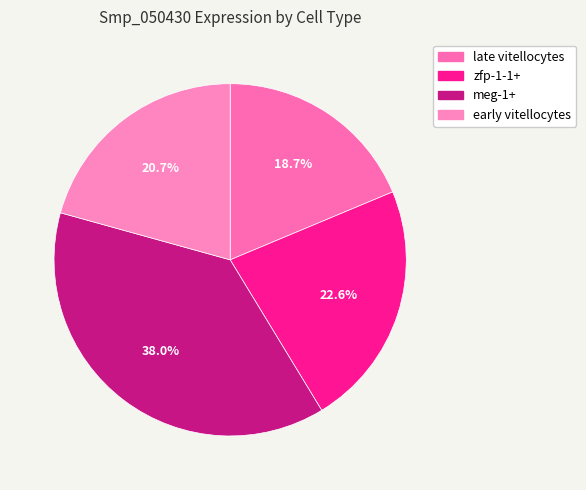

To the nearest percent, what is the difference between the meg-1+ and zfp-1-1+ slice percentages?

15%